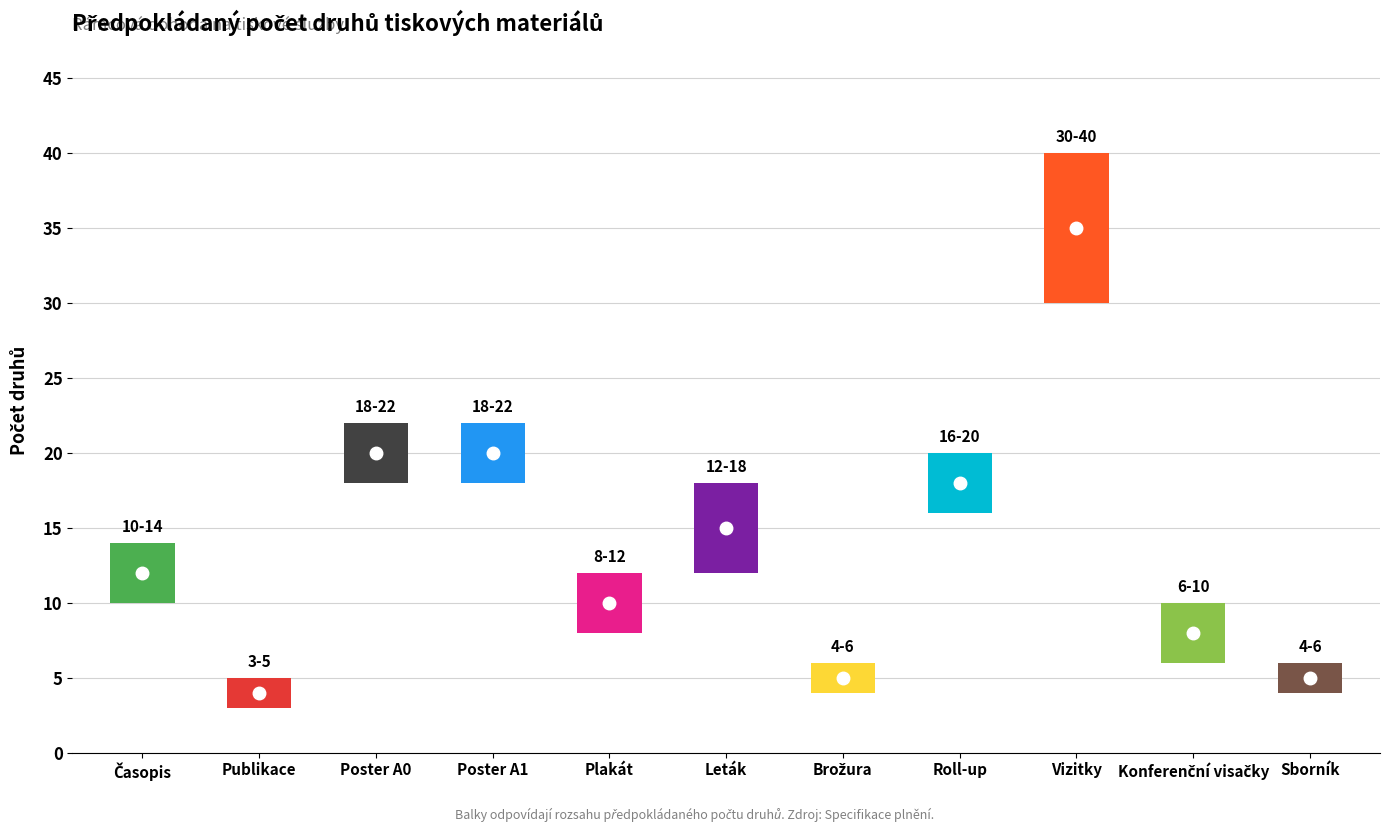

At which category does Předpokládaný počet druhů reach its first local valley?

Publikace